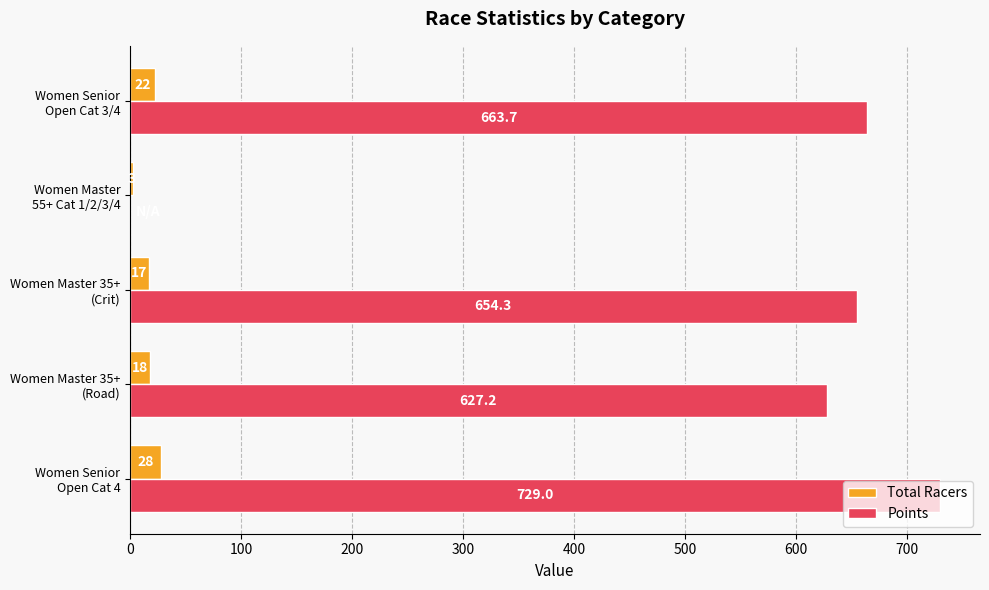

What is the greatest value displayed?

729.0